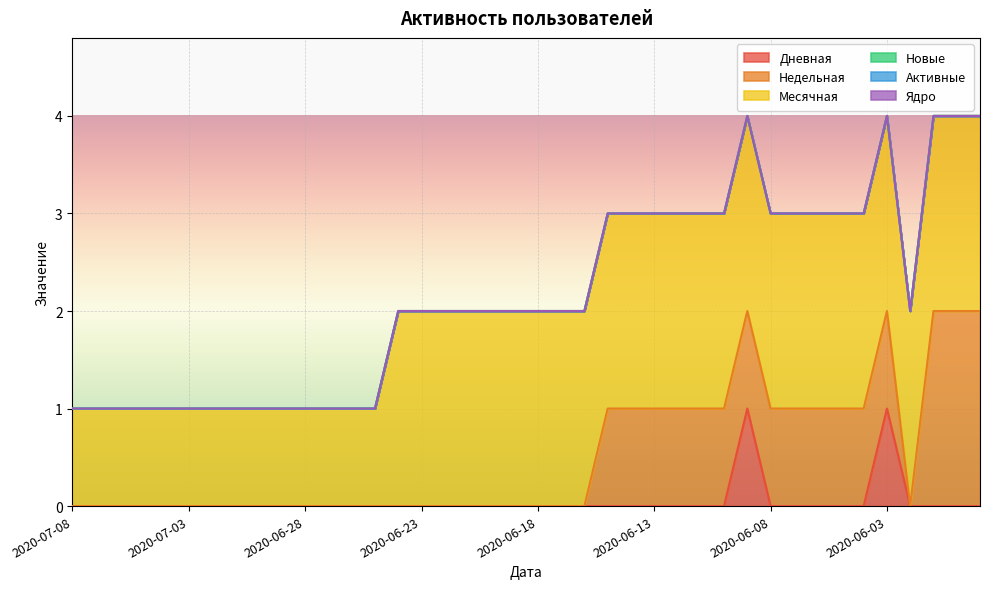

At how many categories does at least one series exceed 0?

40